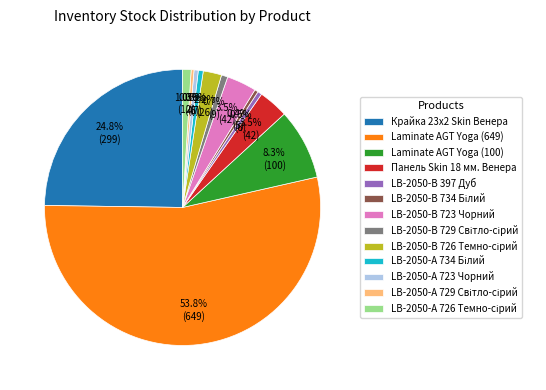

Which category has the biggest portion of the pie?

Laminate AGT Yoga (649)